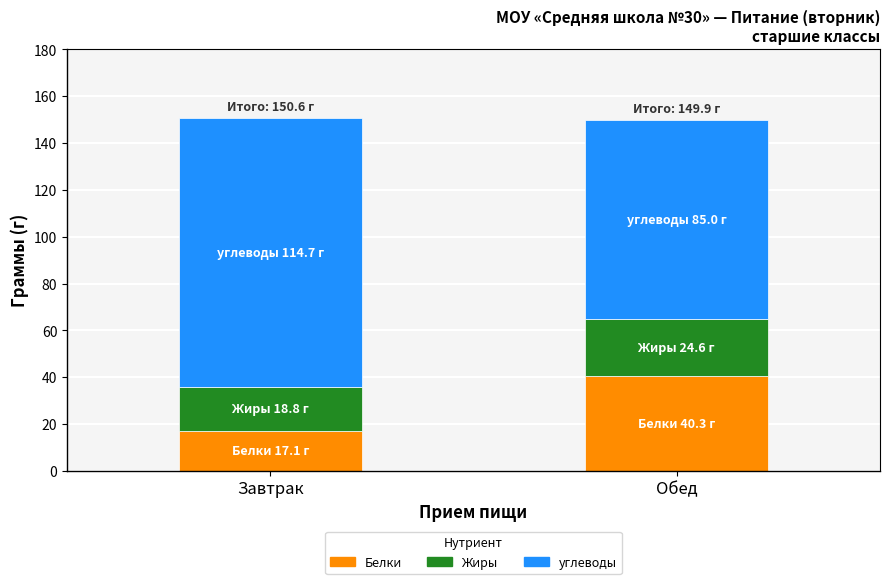

List the labels in order of Белки value, largest first.

Обед, Завтрак